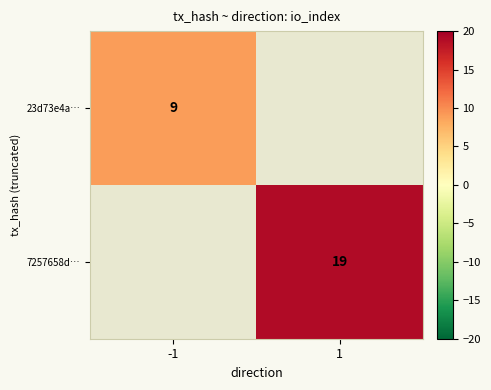

The 23d73e4a… series shows 2.9 at -1. True or false?

False